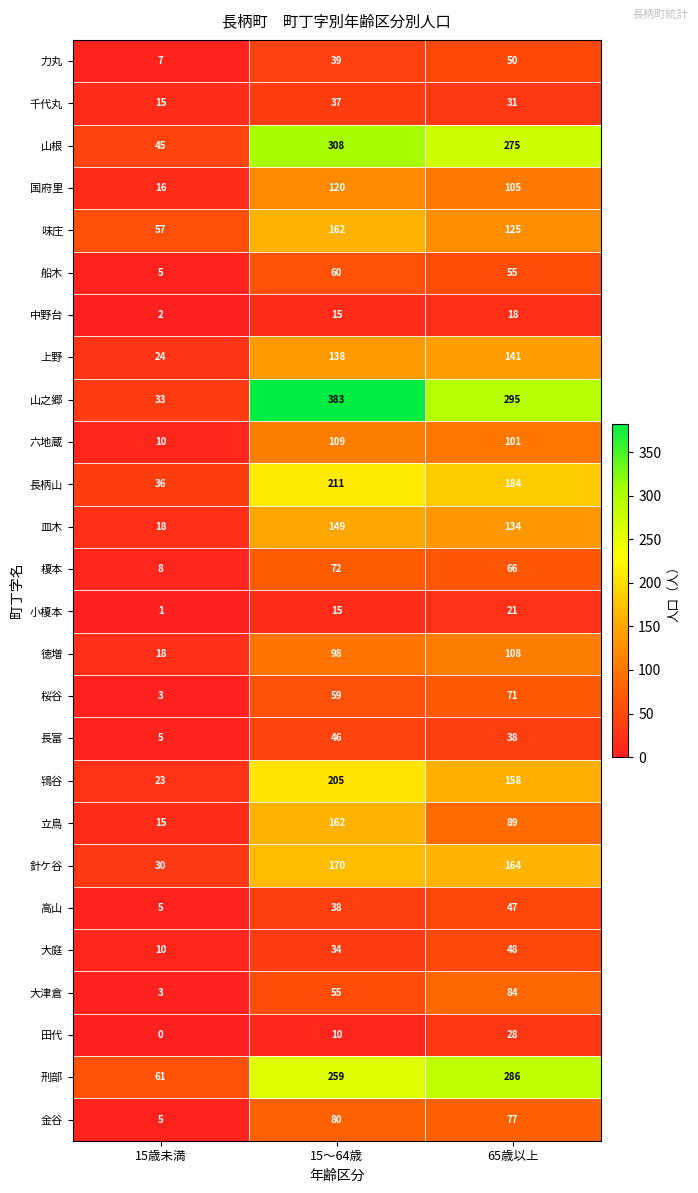

At which label does 榎本 first exceed 66?

15～64歳